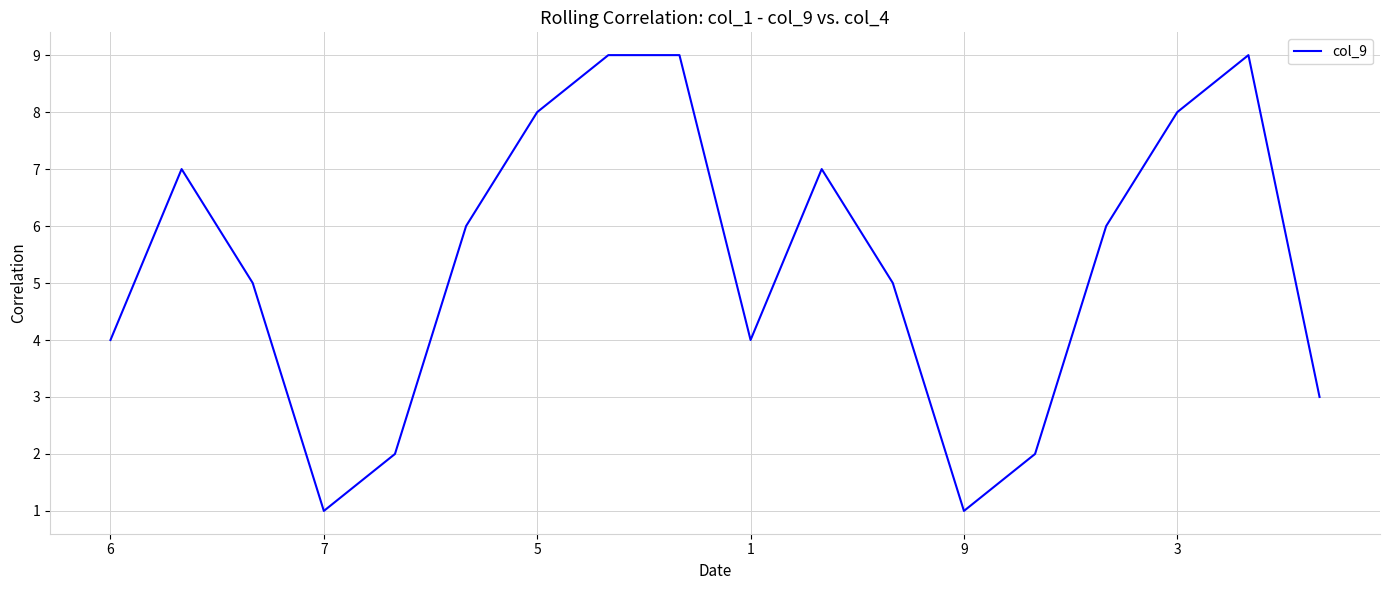

What is the maximum value shown in the chart?

9